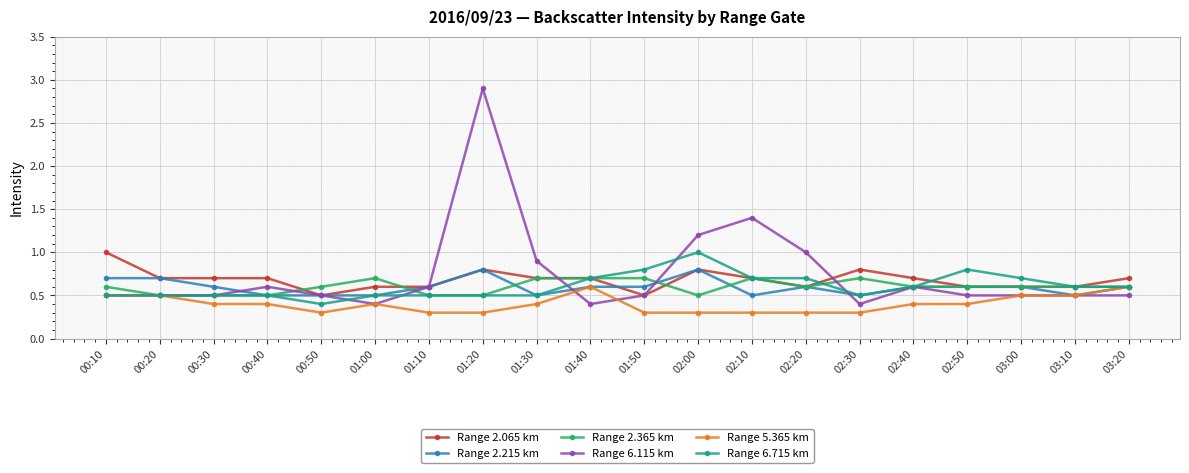

The value of Range 2.065 km at 03:10 is 0.6. True or false?

True